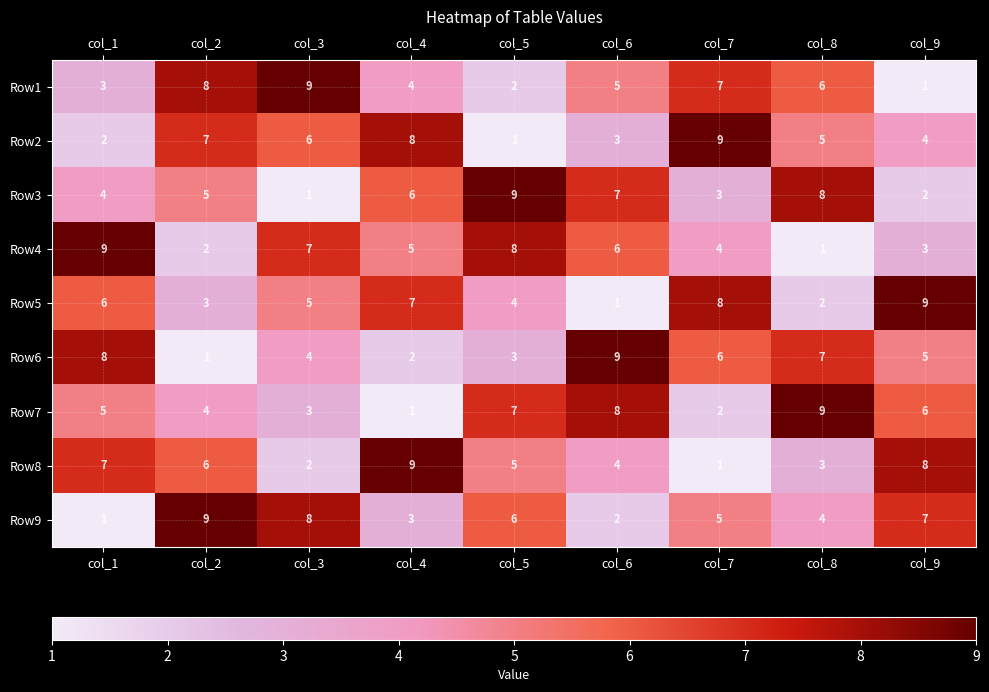

Count the number of data series in this chart.

9